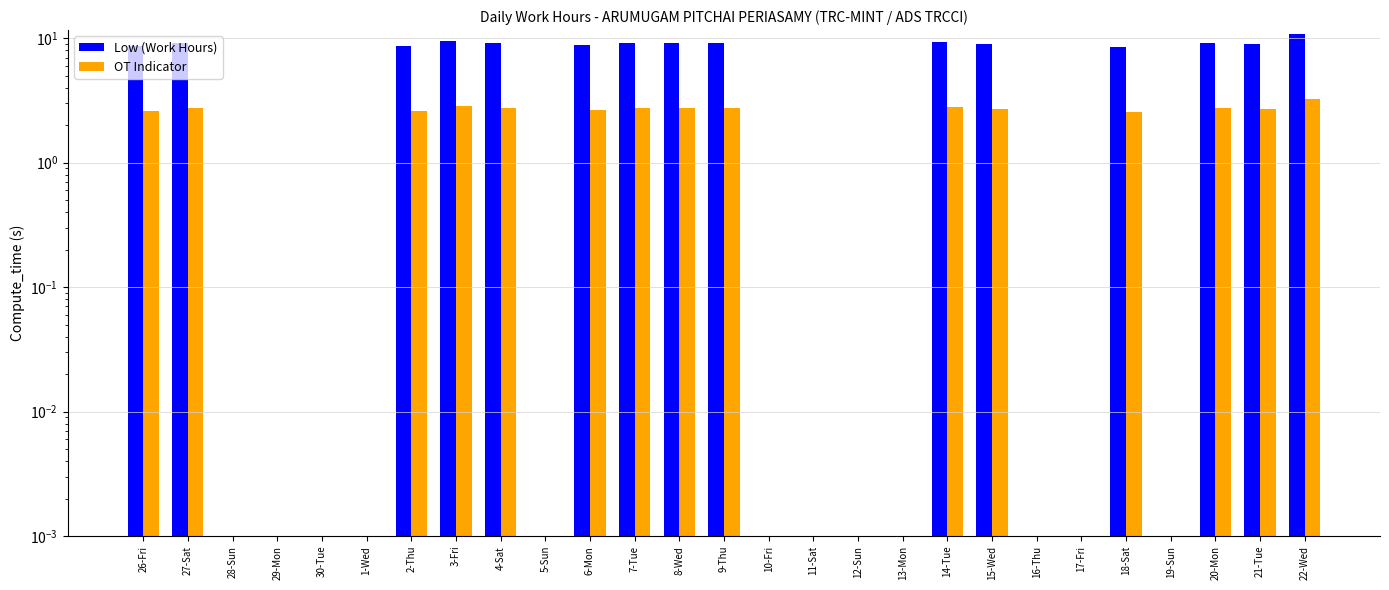

What position from the right is 1-Wed?

22